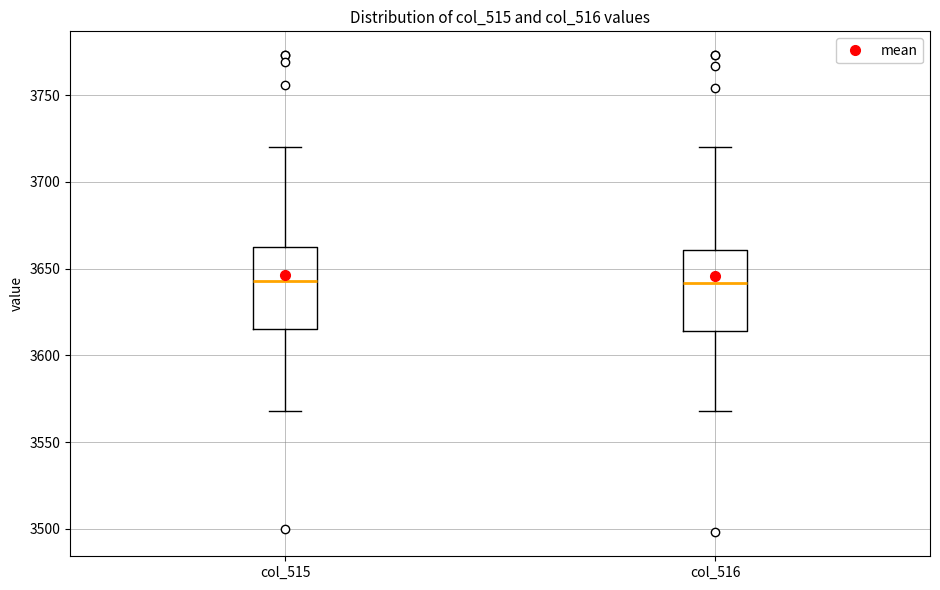

Reading left to right, read every box against the y-axis: the position of its median line, the range the box covers, and the ends of its whiskers. The values are not printed on the chart, so give them approximately, as read against the axis.

col_515: median 3645, box 3615 to 3660, whiskers 3570 to 3720
col_516: median 3640, box 3615 to 3660, whiskers 3570 to 3720